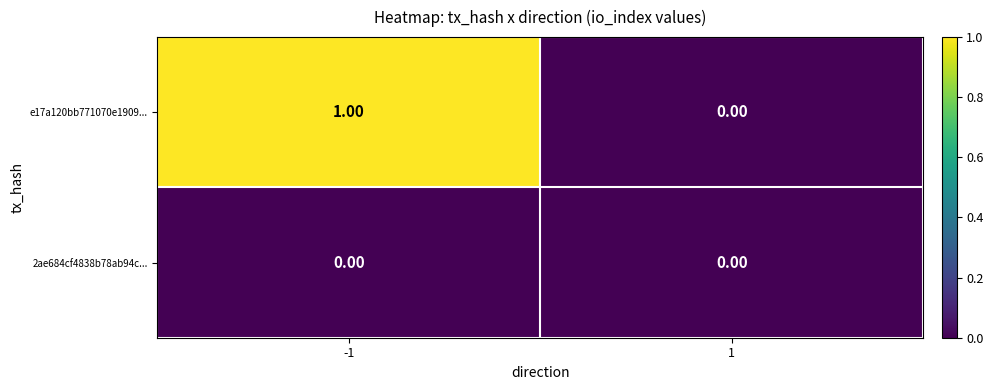

How many values in the e17a120bb771070e1909... series are below 1?

1